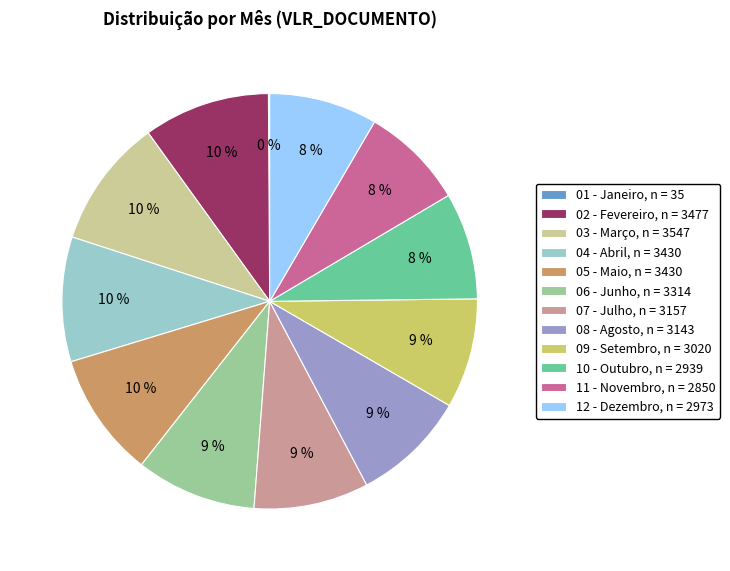

What is the ratio of the value at 02 - Fevereiro, n = 3477 to the value at 07 - Julho, n = 3157?

1.1